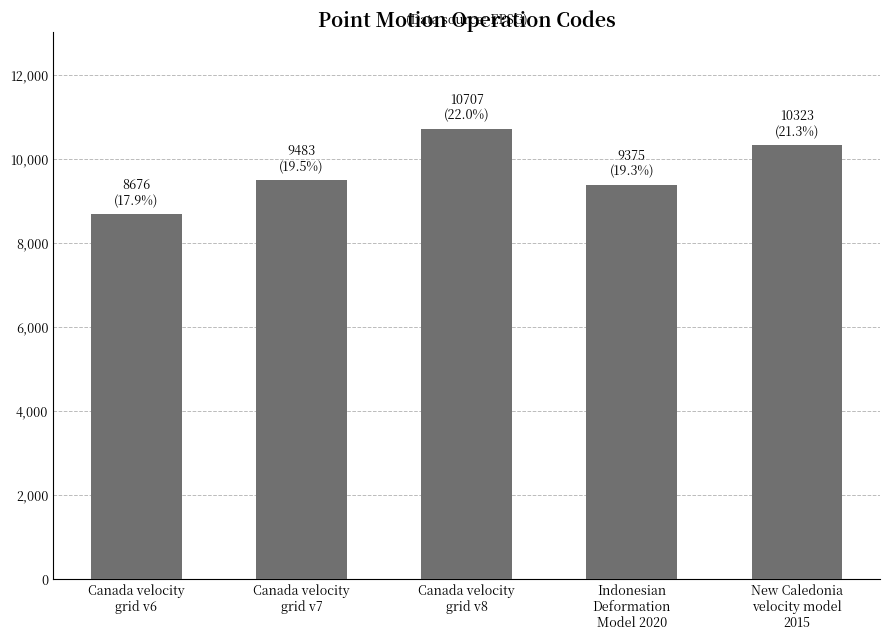

What is the difference between the values at Indonesian
Deformation
Model 2020 and Canada velocity
grid v6?

699